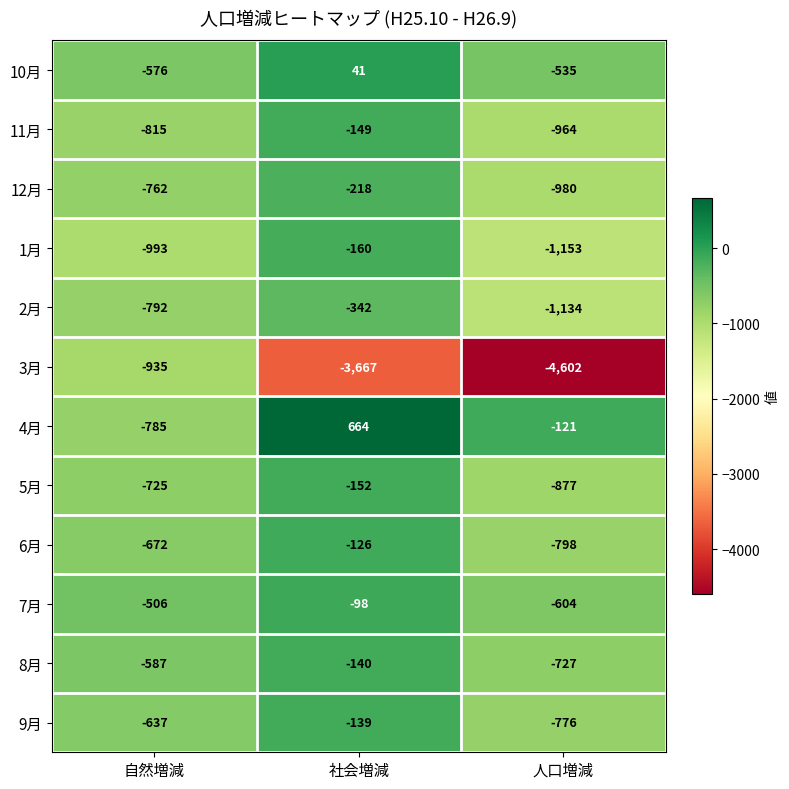

Between 社会増減 and 人口増減, which series saw the biggest shift?

1月